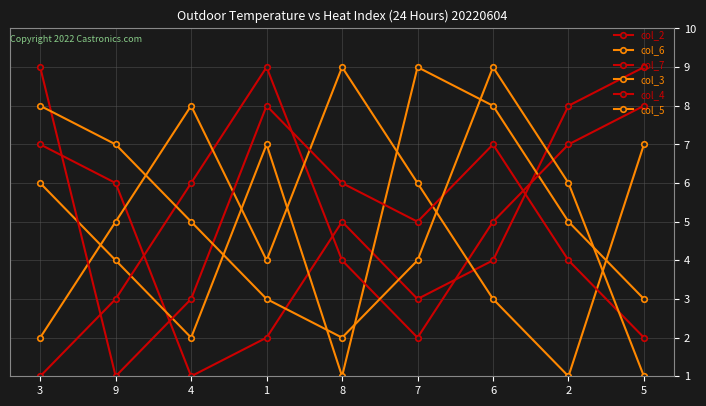

Is it true that col_6 equals 13 at 1?

False